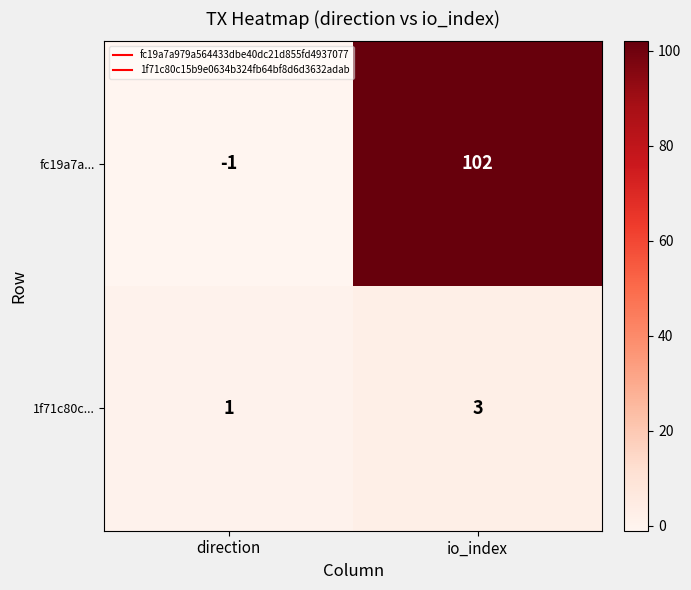

Which series changed the most between direction and io_index?

fc19a7a...